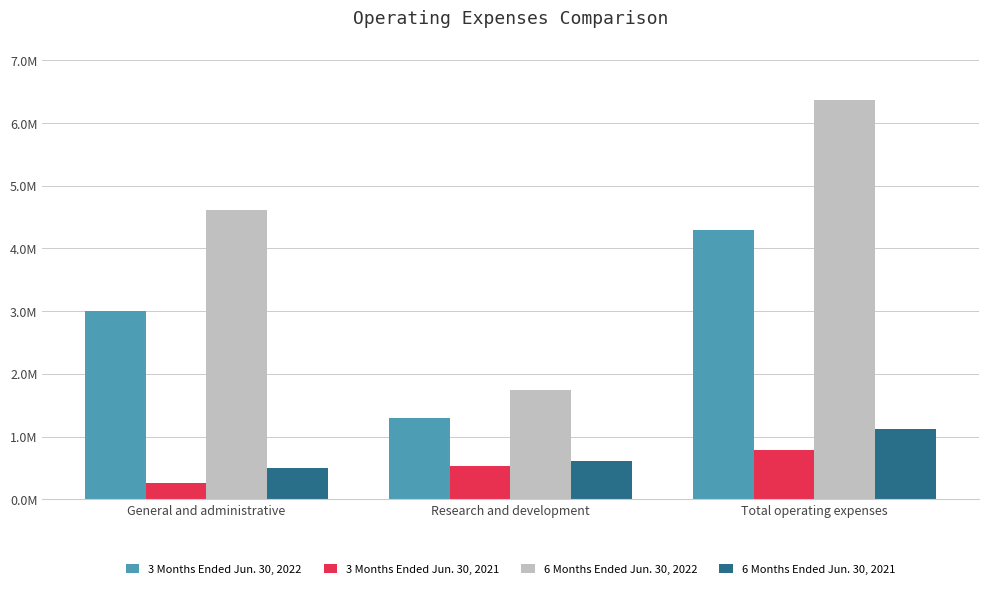

What is the average value of the 6 Months Ended Jun. 30, 2022 series?

4243697